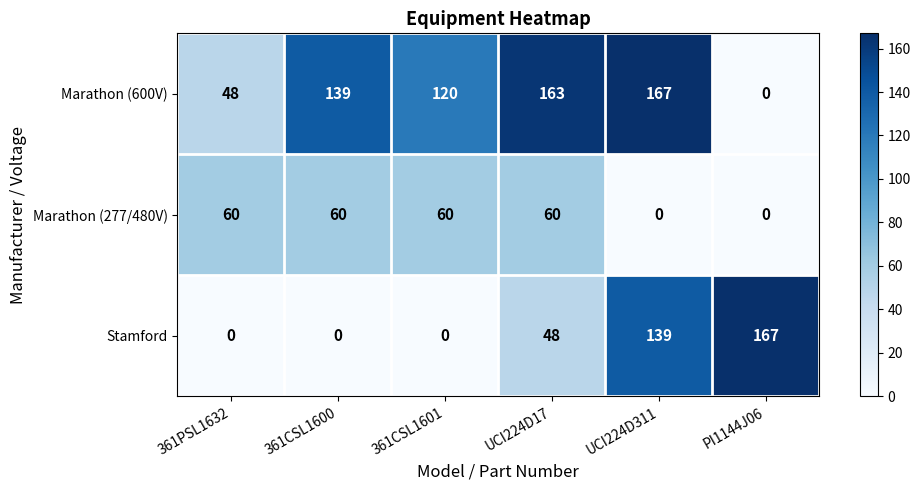

At how many categories does at least one series exceed 69?

5